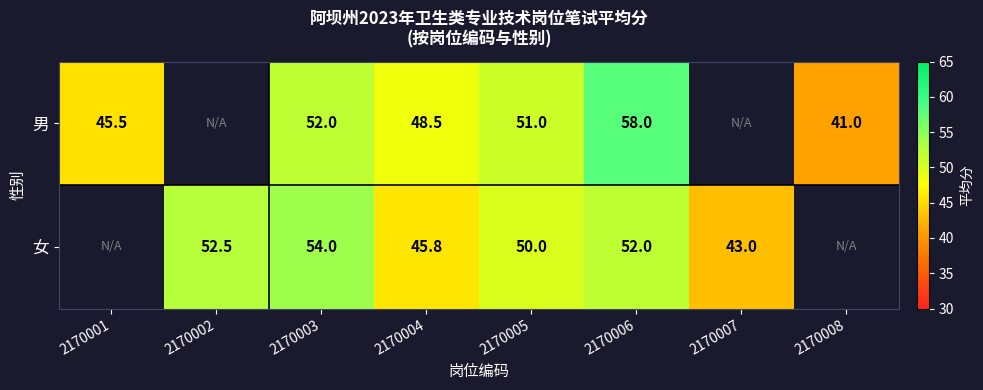

What is the spread (max minus min) of values at 2170005?

1.0